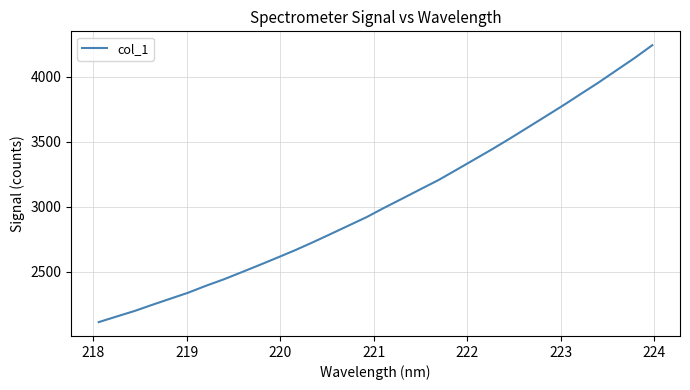

What is the difference between the maximum and minimum values?

2131.6